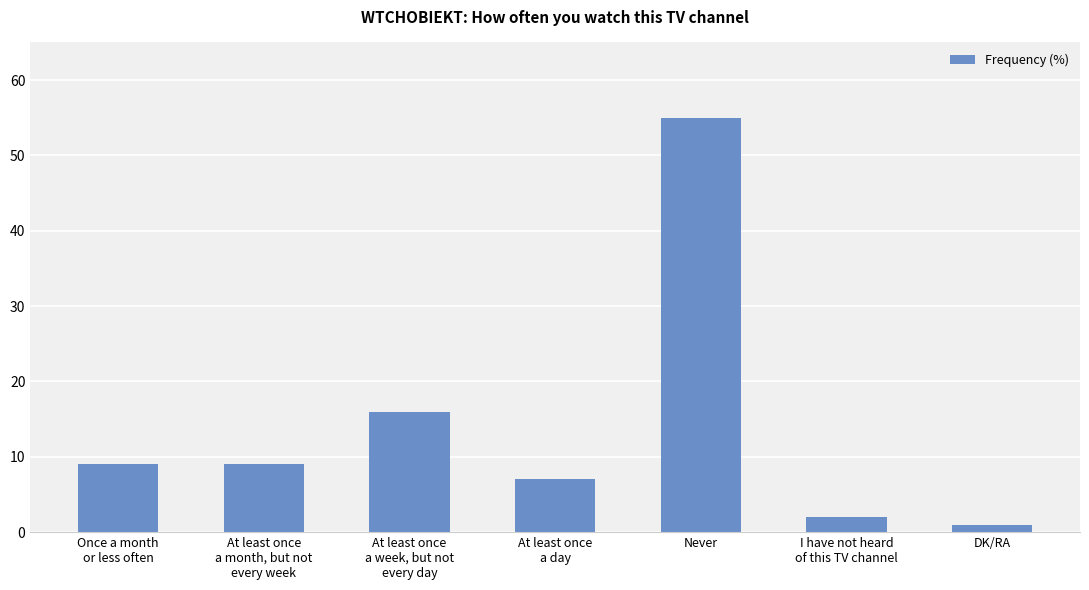

What position from the left is At least once
a week, but not
every day?

3